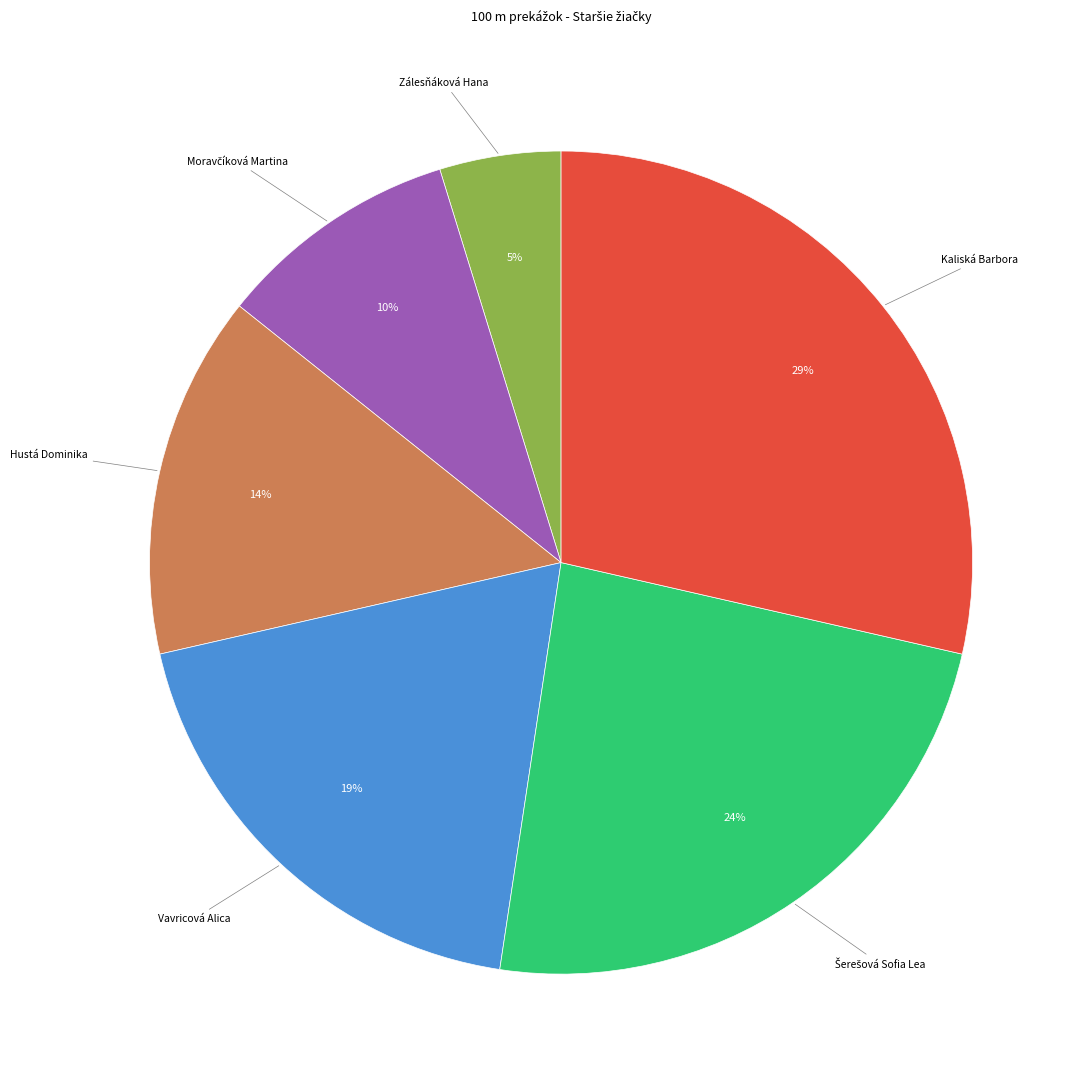

Is there a majority slice in this chart?

No